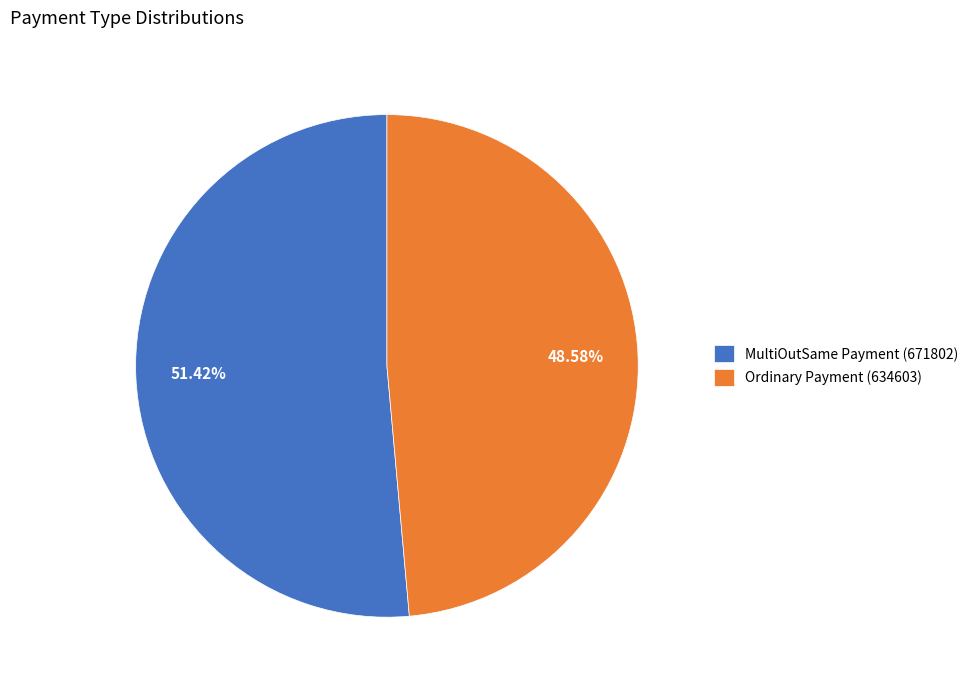

How many segments does this pie chart have?

2